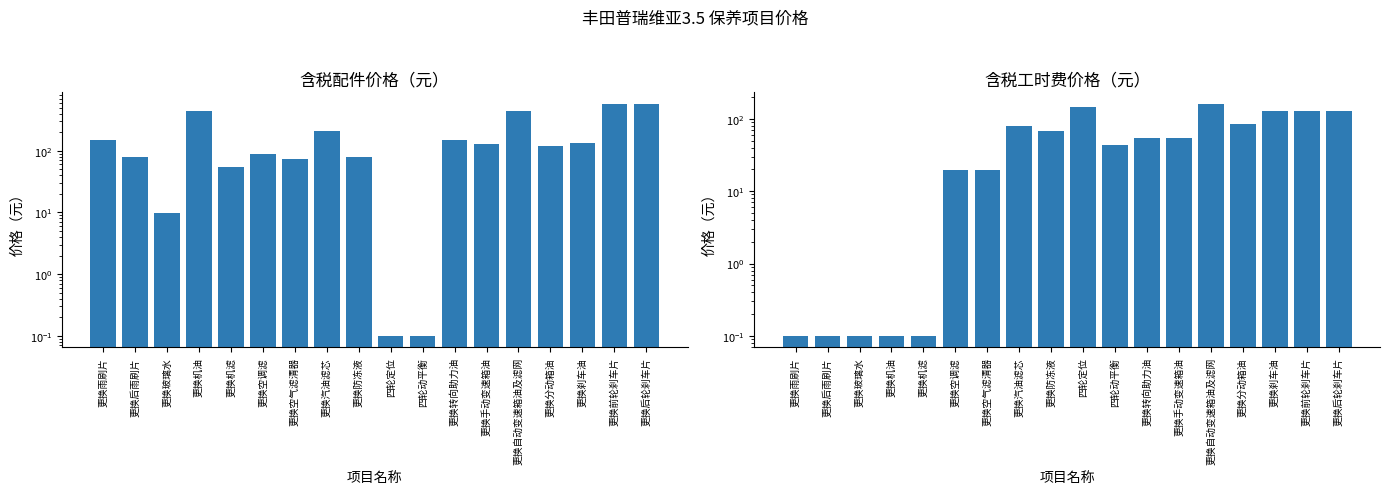

Rank the series at 更换刹车油 from highest to lowest value.

含税配件价格（元）, 含税工时费价格（元）